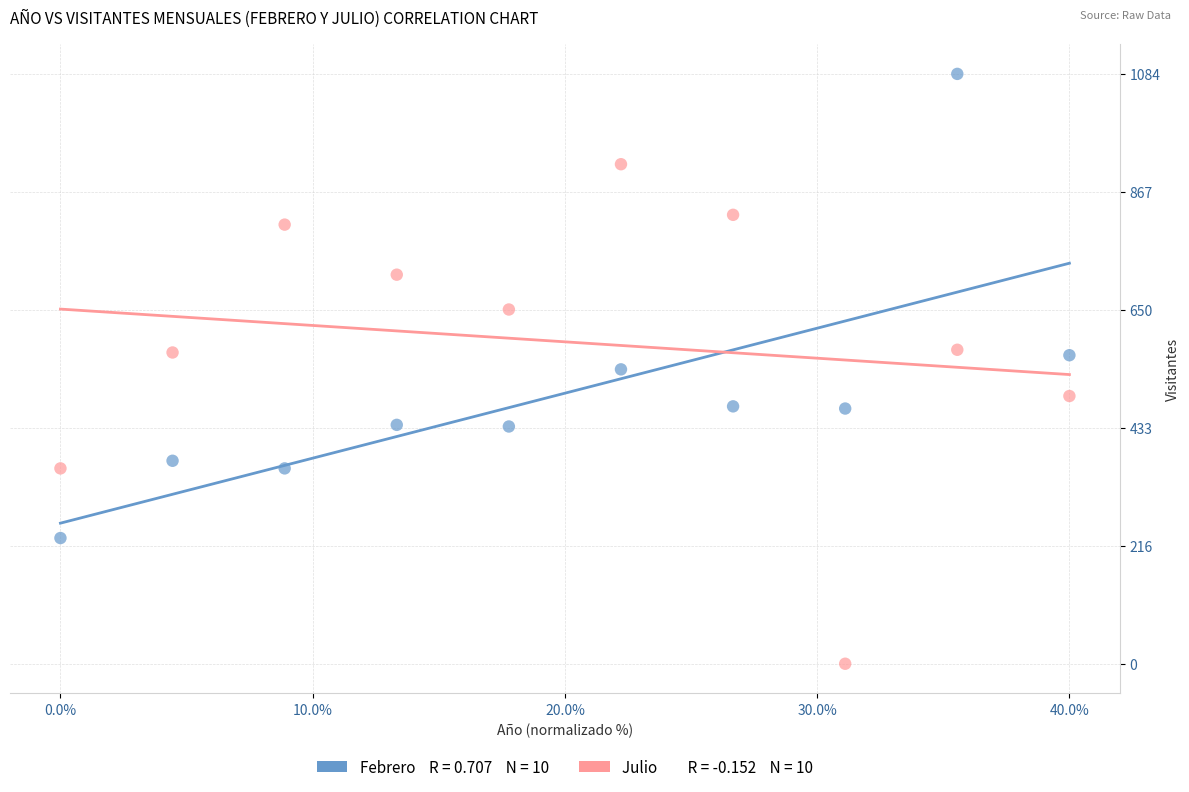

Across all data points, what is the range of Y values (max minus min)?

1084